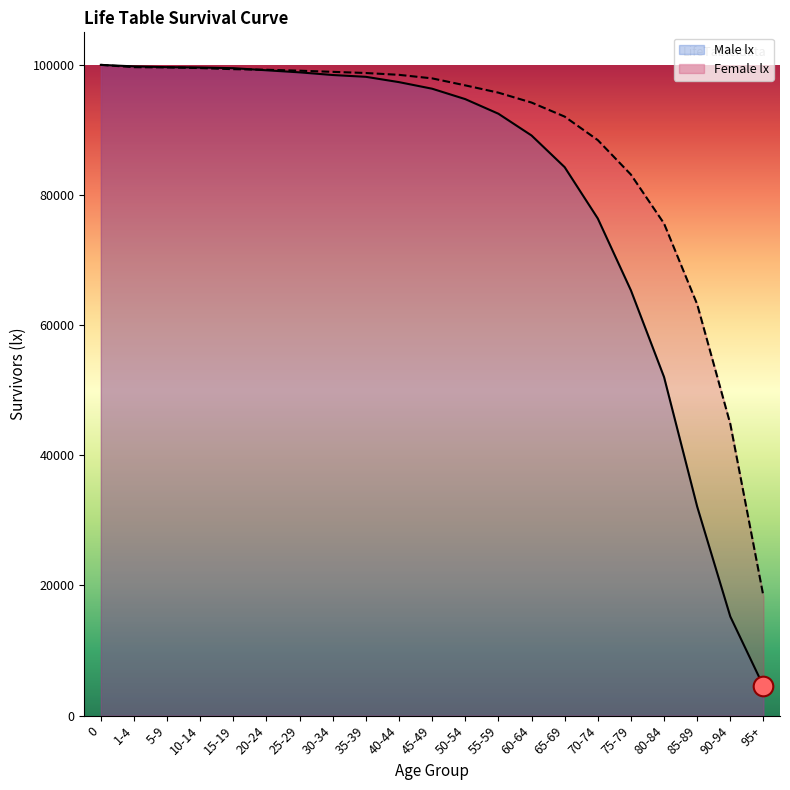

Which series reaches the minimum Y coordinate?

Male lx